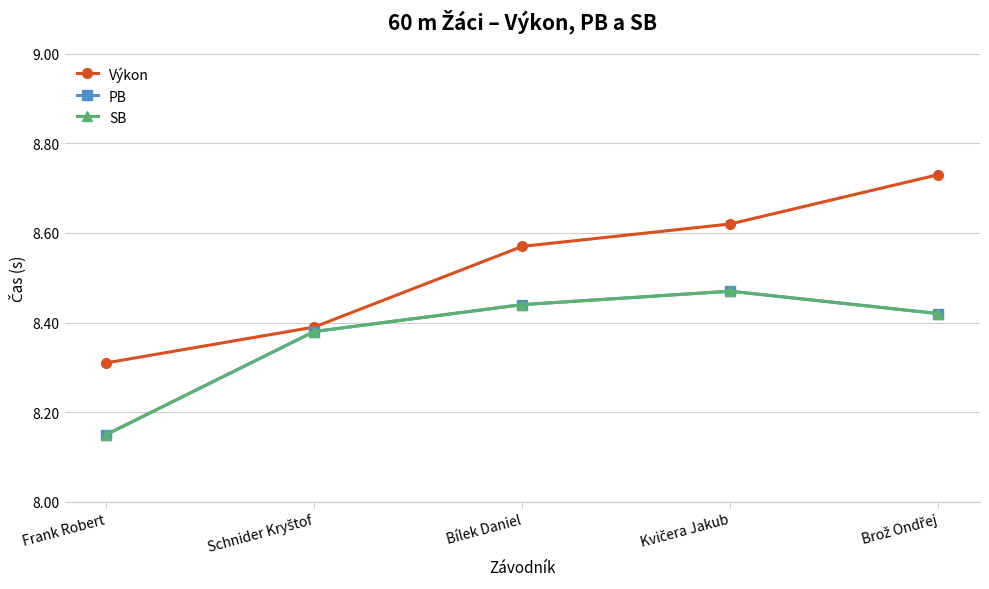

Is this an area chart (filled region under the line)?

No